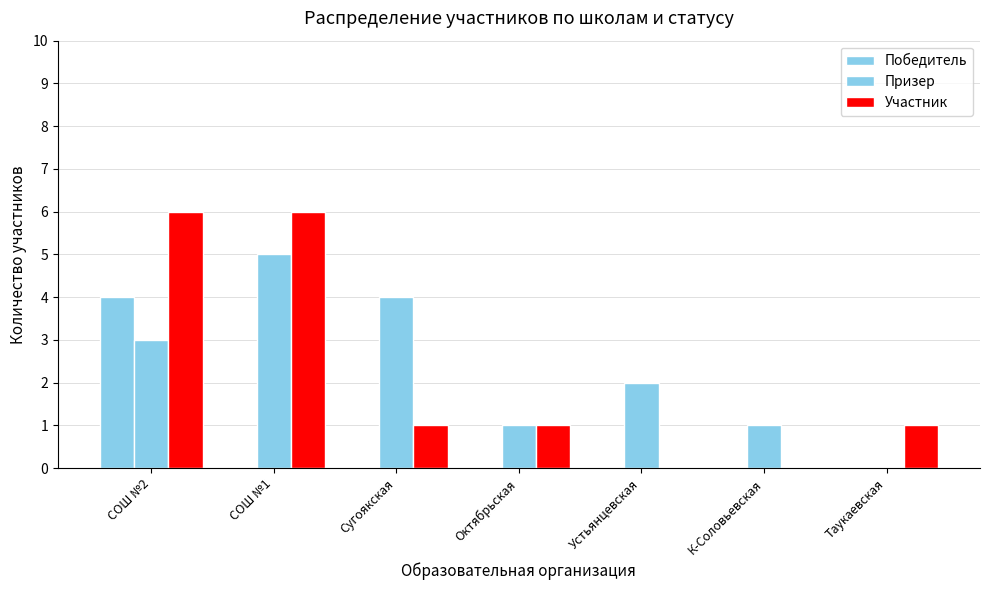

The Призер series shows 2 at Устьянцевская. True or false?

True